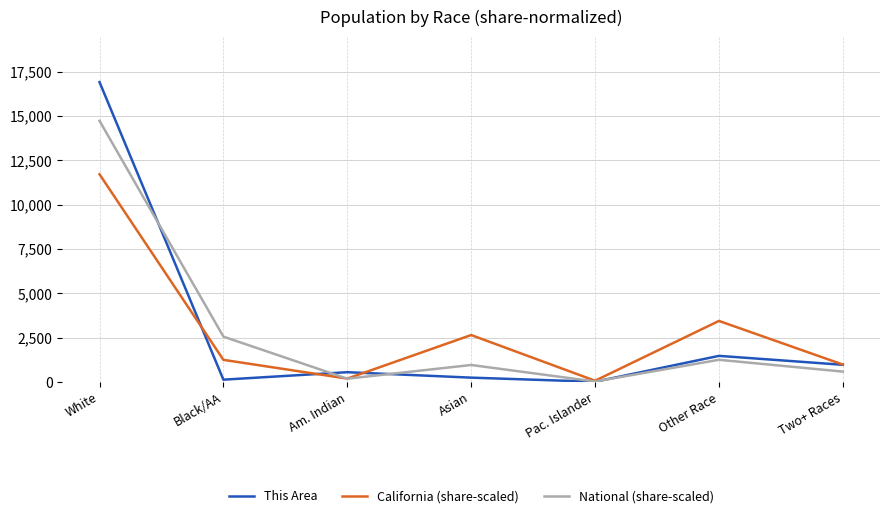

What is the difference between the highest and lowest values at White?

5194.3